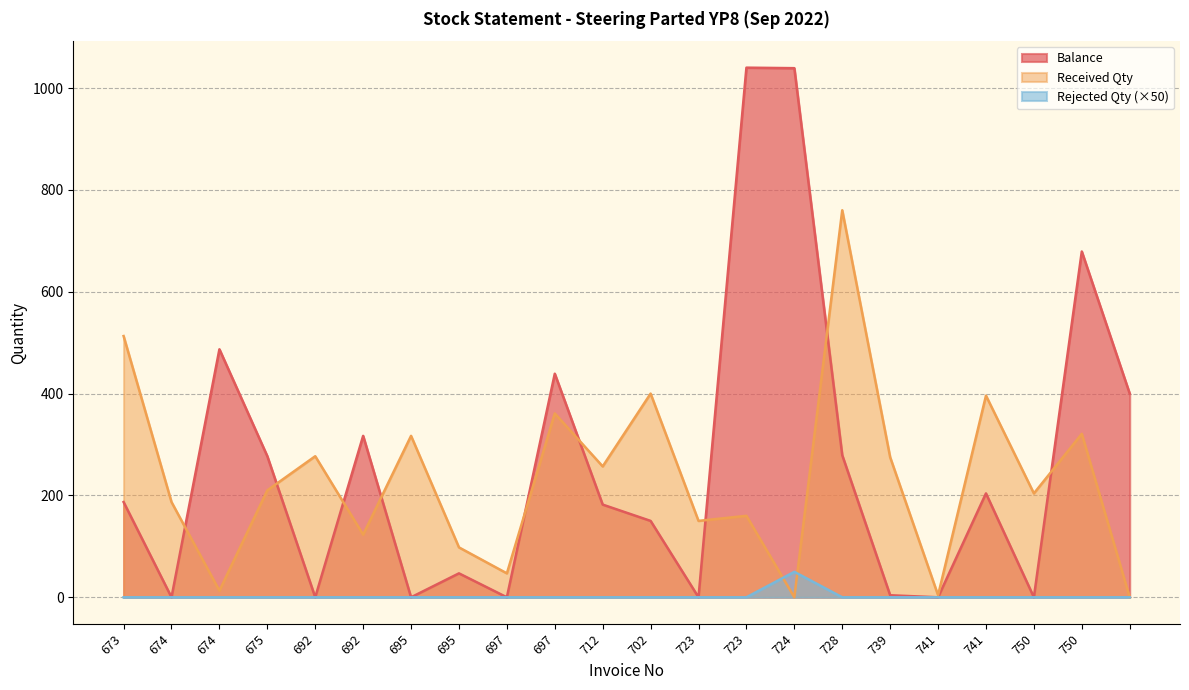

True or false: Received Qty has a value of 275 at 739.

True